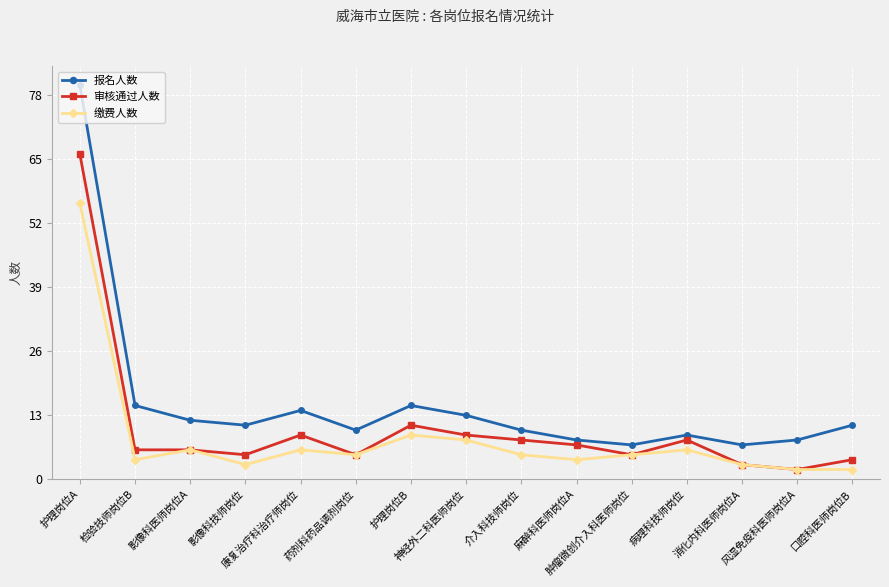

Reading left to right, transcribe all the data shown in this chart.

报名人数: 80	15	12	11	14	10	15	13	10	8	7	9	7	8	11
审核通过人数: 66	6	6	5	9	5	11	9	8	7	5	8	3	2	4
缴费人数: 56	4	6	3	6	5	9	8	5	4	5	6	3	2	2